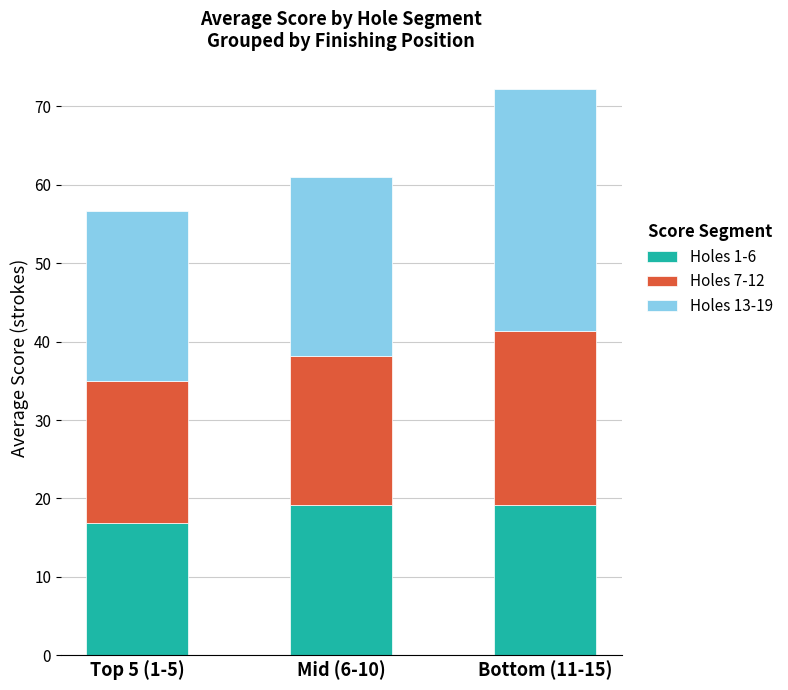

Count the number of data series in this chart.

3